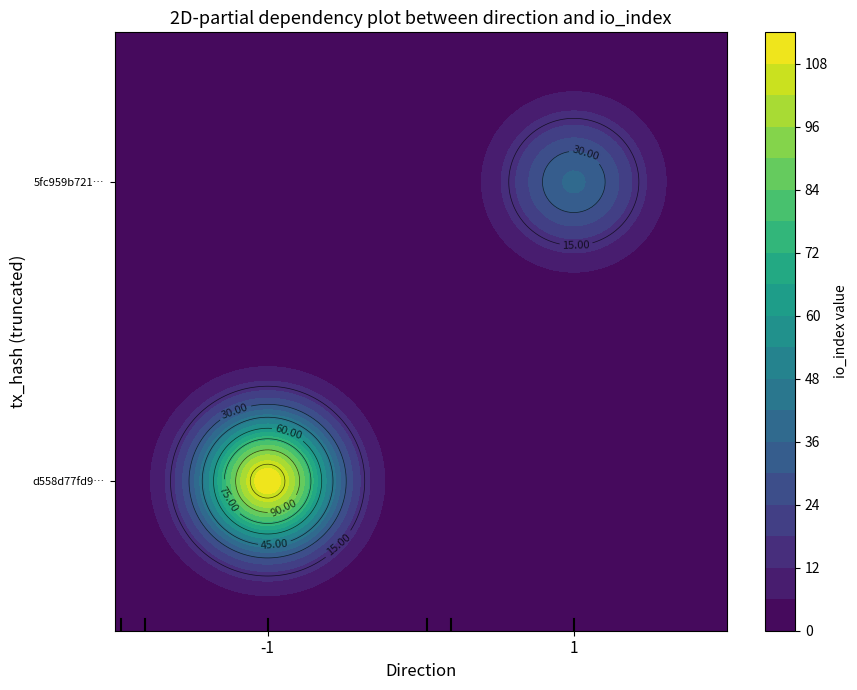

How many data points in d558d77fd994004255bc08451f169d875d6fcb0 are less than 112?

1